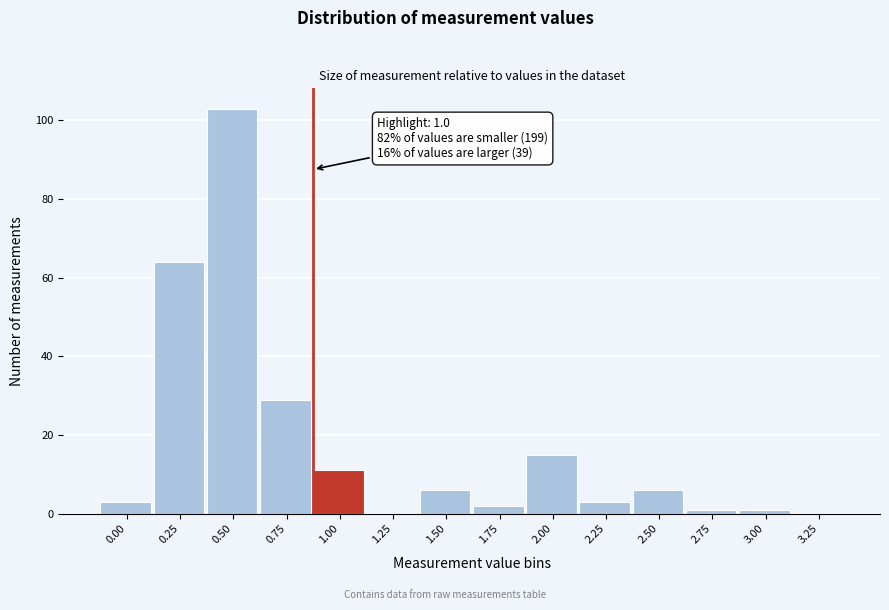

Reading left to right, transcribe all the data shown in this chart.

0.00=3	0.25=64	0.50=103	0.75=29	1.00=11	1.25=0	1.50=6	1.75=2	2.00=15	2.25=3	2.50=6	2.75=1	3.00=1	3.25=0